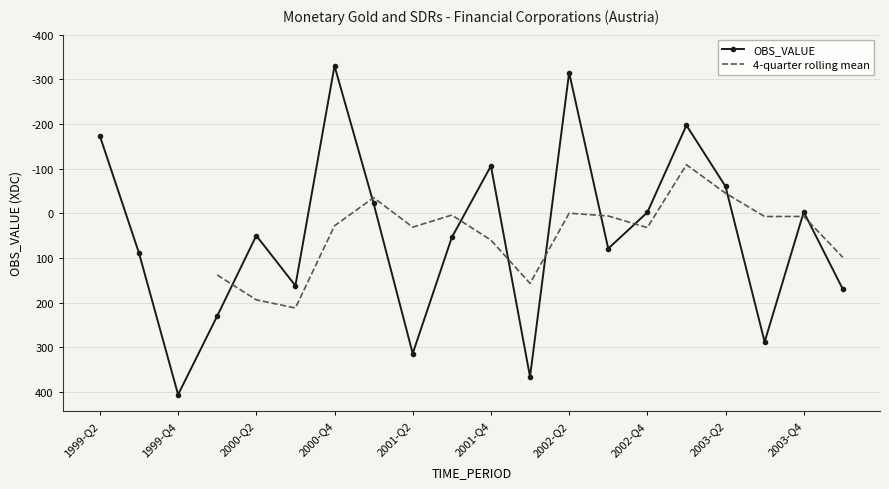

What is the maximum value shown in the chart?

406